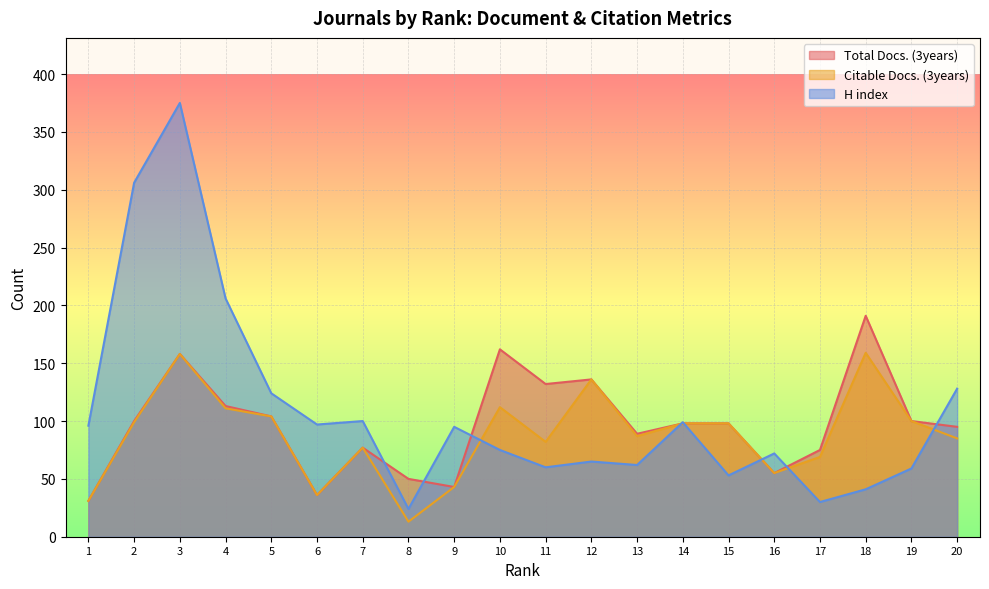

Does the chart display data point markers on the line(s)?

No